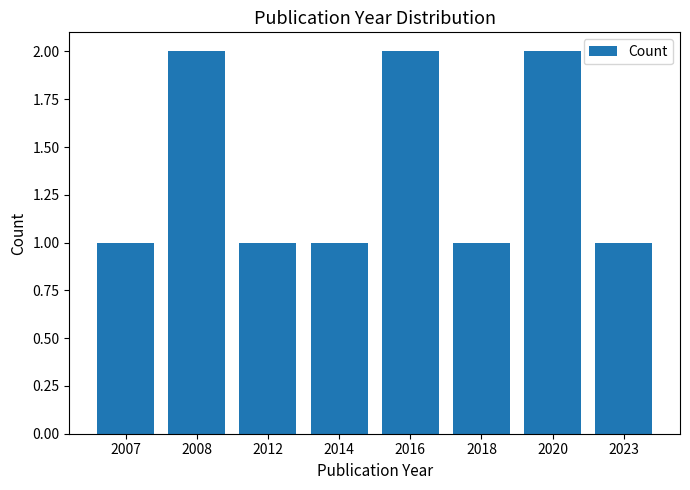

What is the ratio of the value at 2008 to the value at 2016?

1.0